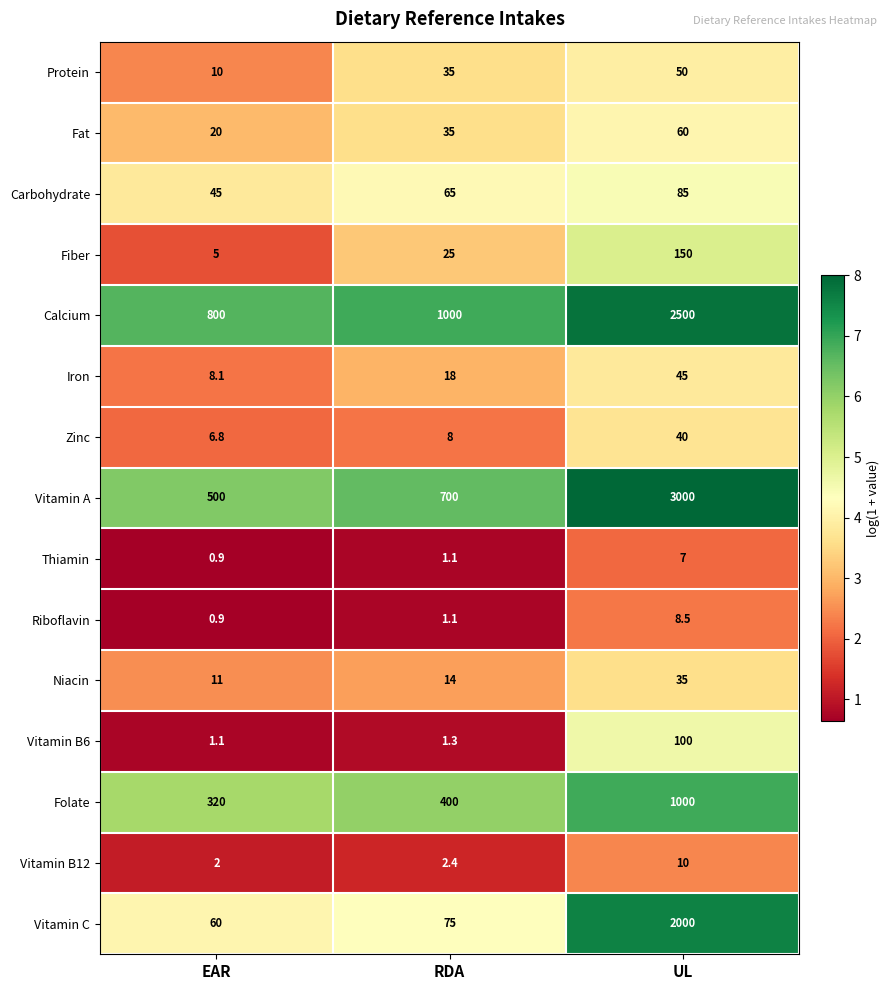

At which label does Iron reach its minimum?

EAR